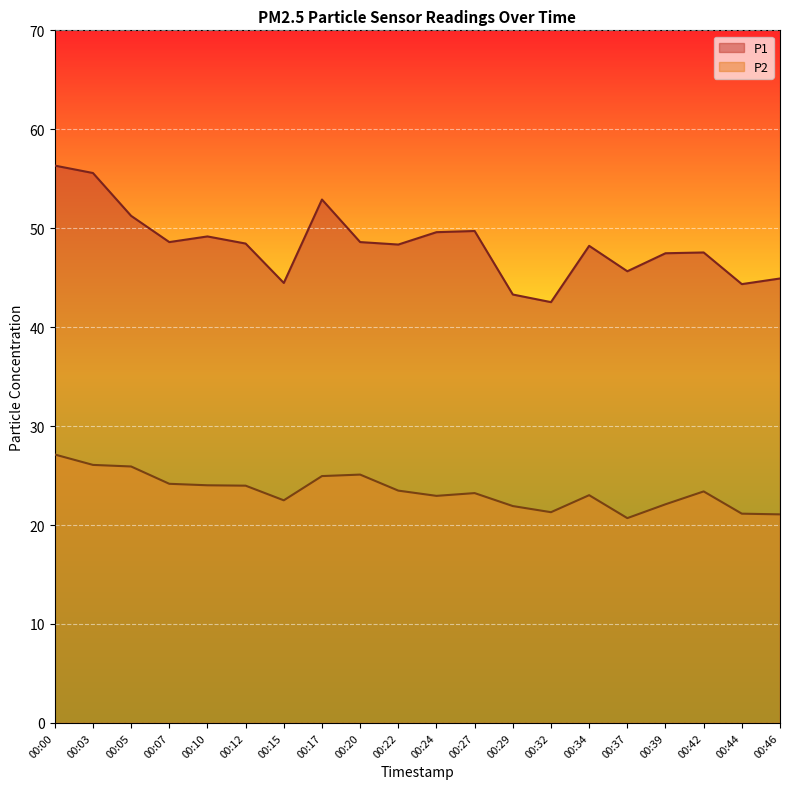

Which category has the lowest value in the P1 series?

00:32